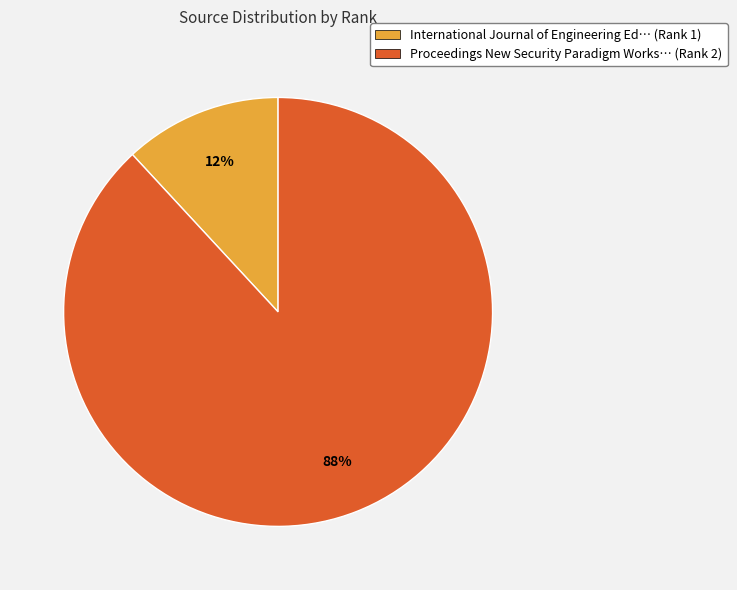

Count the number of slices in the pie.

2